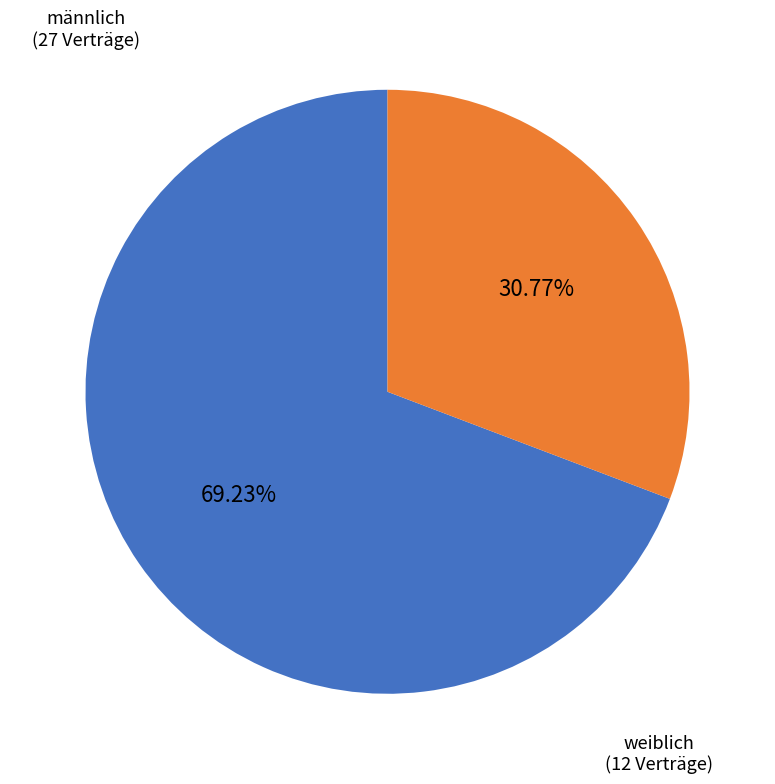

How many slices are in this pie chart?

2